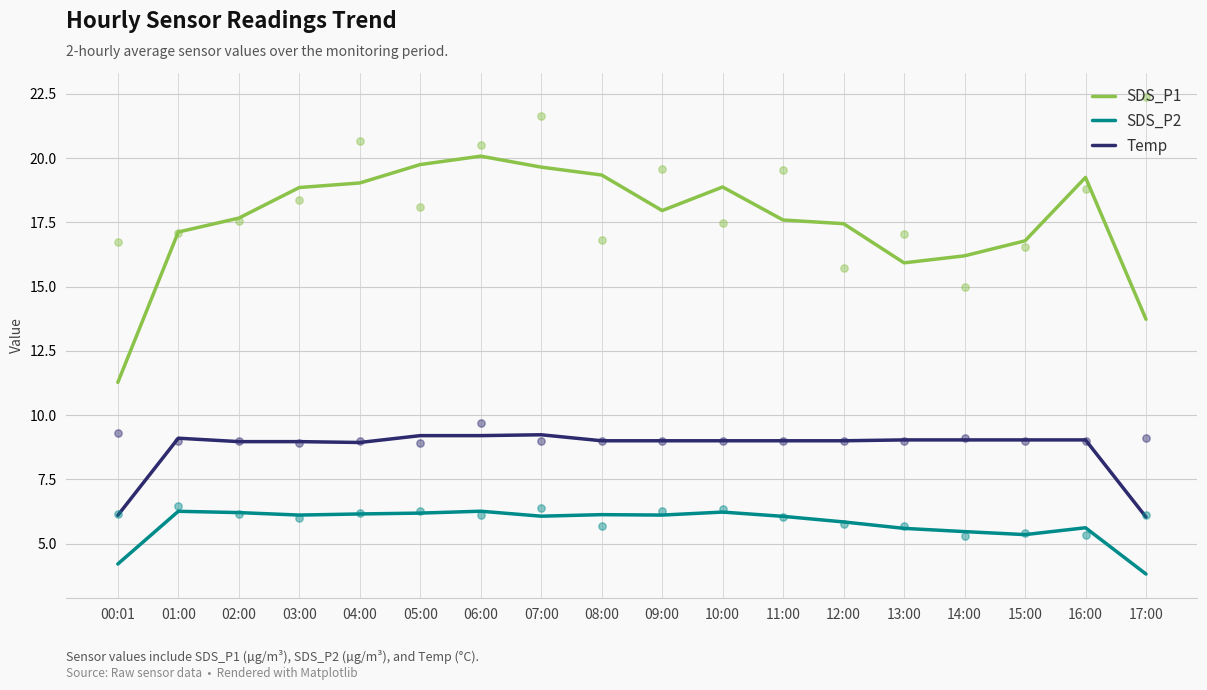

Is the value of SDS_P2 at 09:00 greater than the value of Temp at 17:00?

Yes